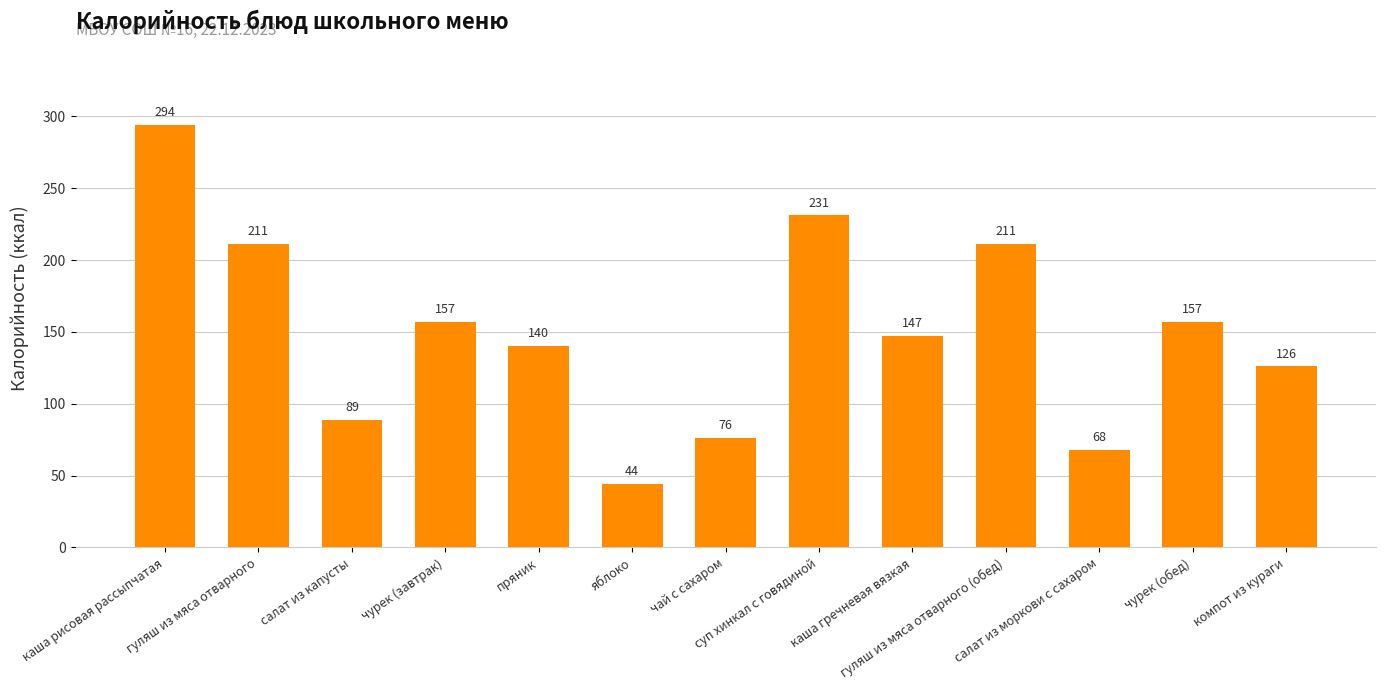

Which label corresponds to the smallest value in the chart?

яблоко